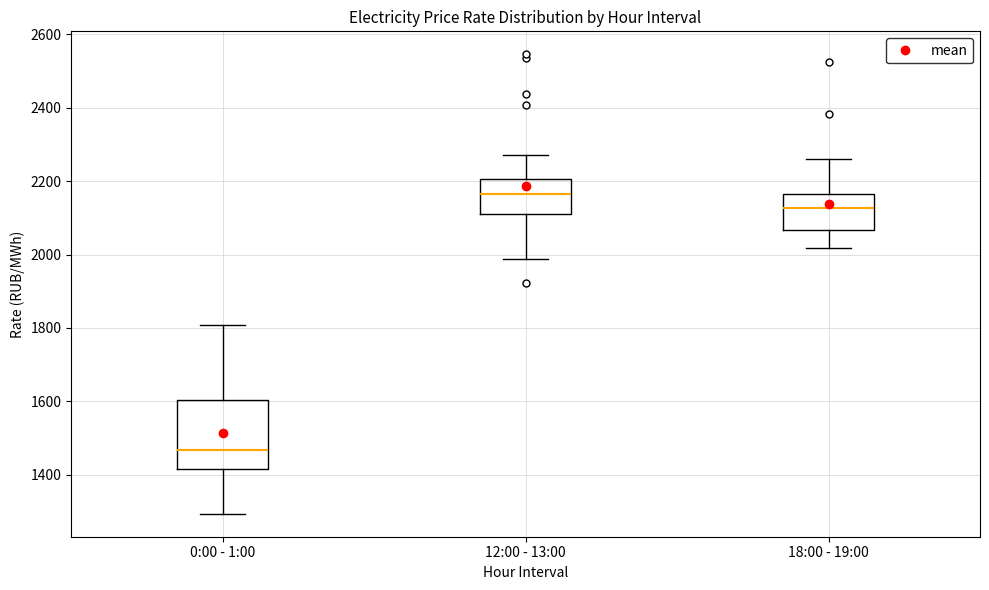

Which box's median line is the highest?

12:00 - 13:00